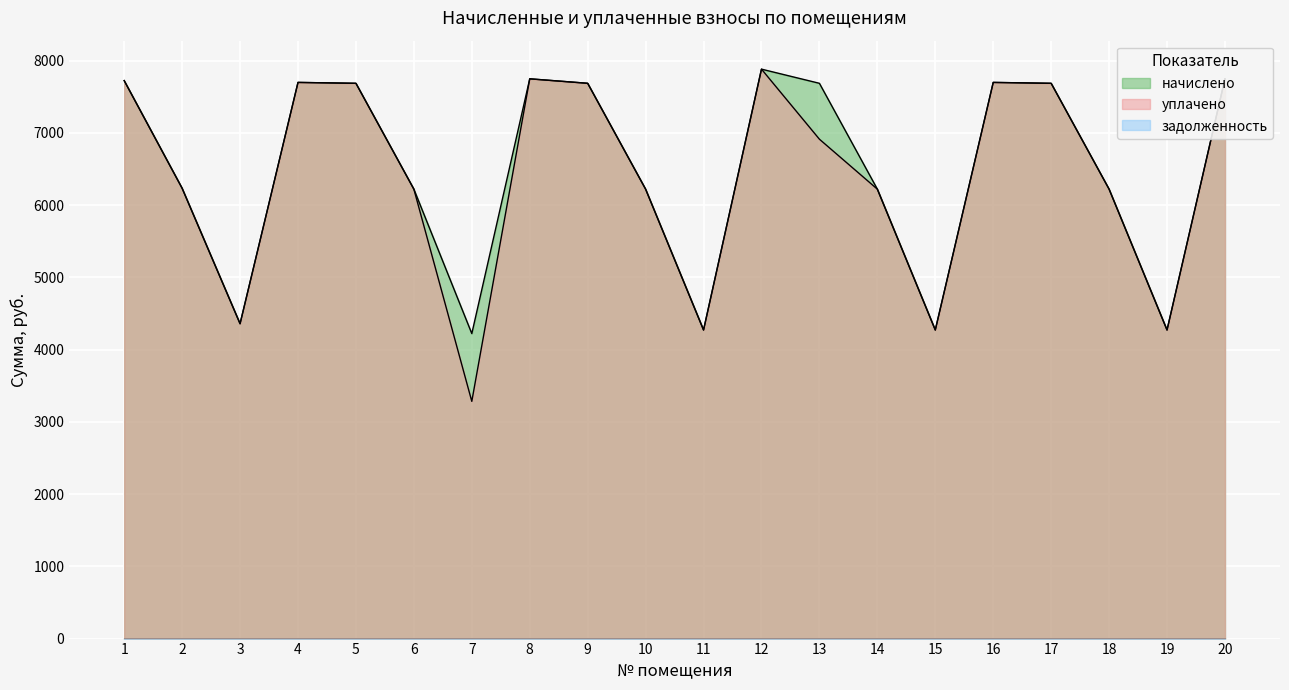

Rank the categories by уплачено value from lowest to highest.

7, 11, 15, 19, 3, 6, 10, 14, 18, 2, 13, 5, 17, 9, 4, 16, 1, 8, 20, 12